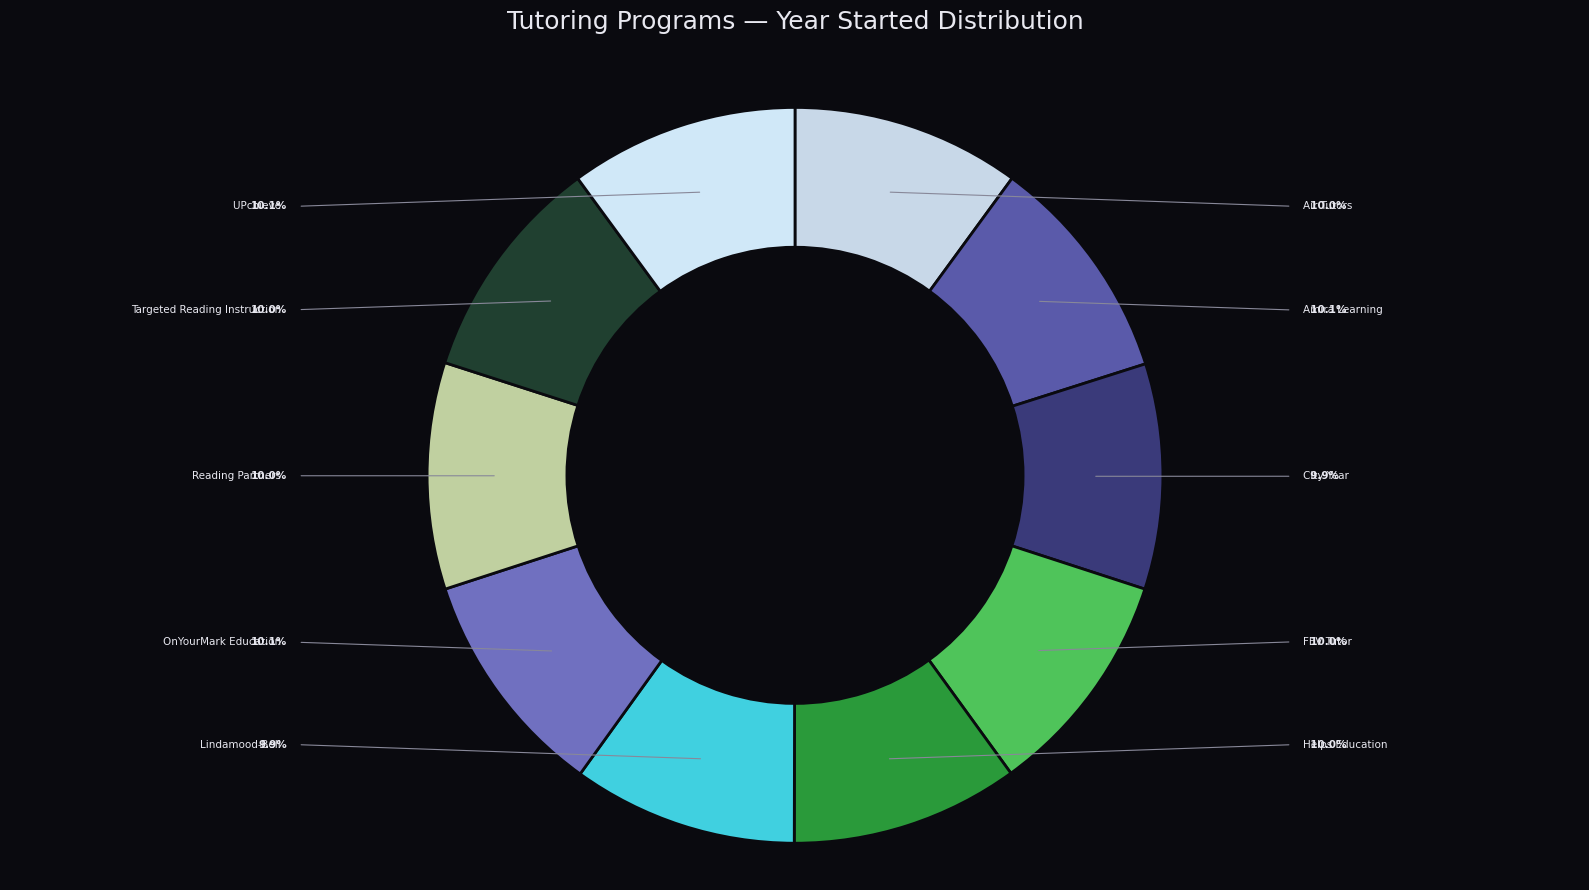

Combined, do OnYourMark Education and UPchieve account for over 50%?

No